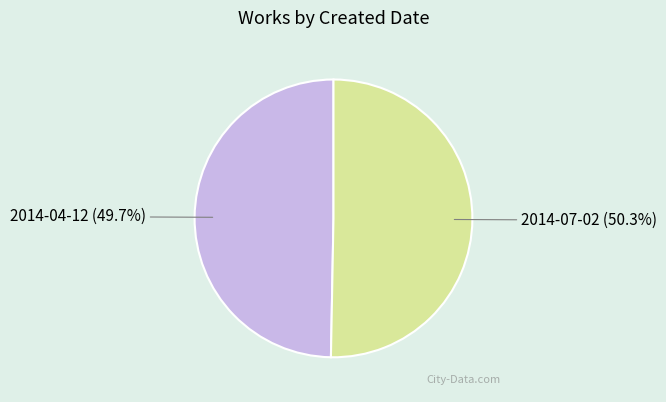

How many segments does this pie chart have?

2